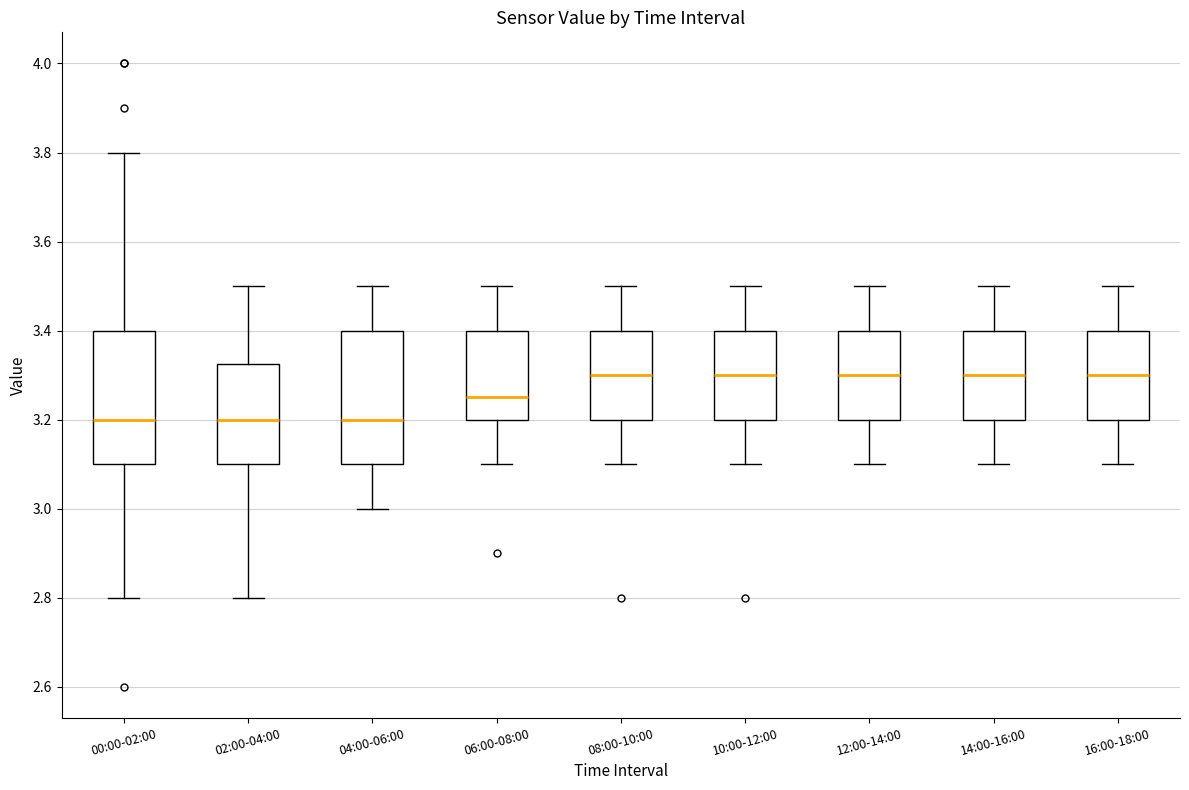

Reading left to right, transcribe this box plot: for each box, give where its median line is, the range the box spans, and where its two whiskers end, as read against the y-axis. The values are not printed on the chart, so give them approximately, as read against the axis.

00:00-02:00: median 3.20, box 3.10 to 3.40, whiskers 2.80 to 3.80
02:00-04:00: median 3.20, box 3.10 to 3.32, whiskers 2.80 to 3.50
04:00-06:00: median 3.20, box 3.10 to 3.40, whiskers 3.00 to 3.50
06:00-08:00: median 3.26, box 3.20 to 3.40, whiskers 3.10 to 3.50
08:00-10:00: median 3.30, box 3.20 to 3.40, whiskers 3.10 to 3.50
10:00-12:00: median 3.30, box 3.20 to 3.40, whiskers 3.10 to 3.50
12:00-14:00: median 3.30, box 3.20 to 3.40, whiskers 3.10 to 3.50
14:00-16:00: median 3.30, box 3.20 to 3.40, whiskers 3.10 to 3.50
16:00-18:00: median 3.30, box 3.20 to 3.40, whiskers 3.10 to 3.50